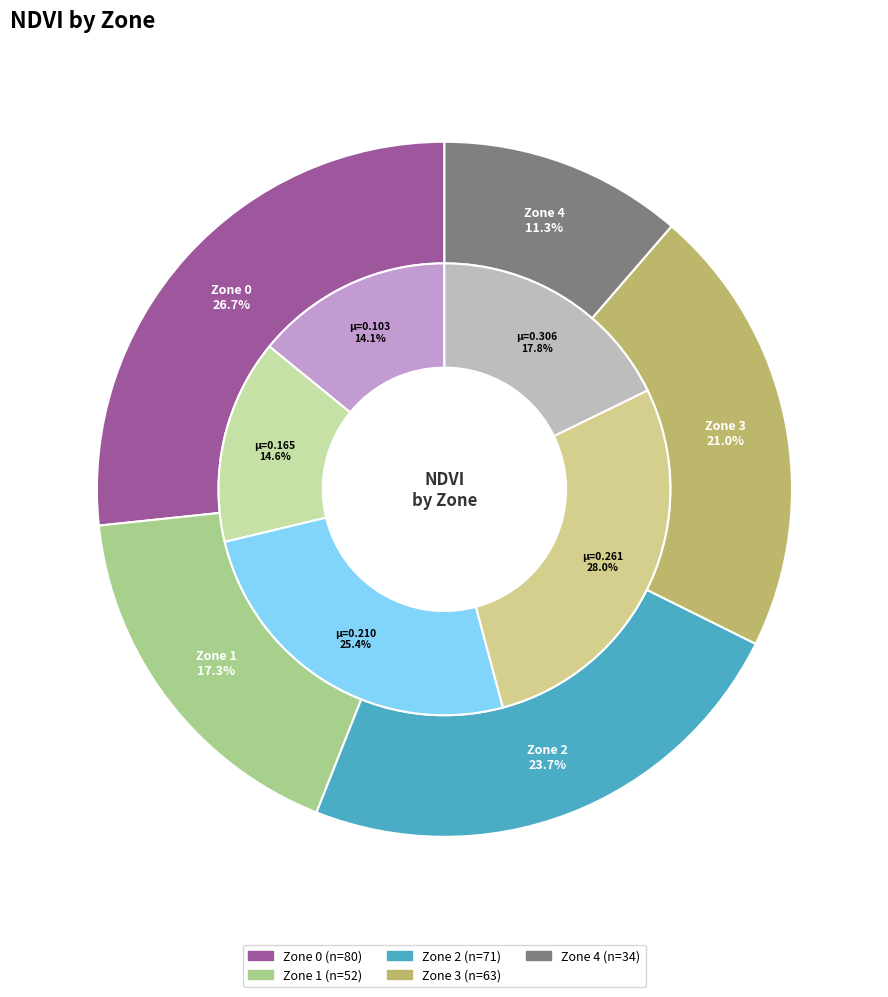

To the nearest percent, what percentage of the pie is Zone 4?

11%